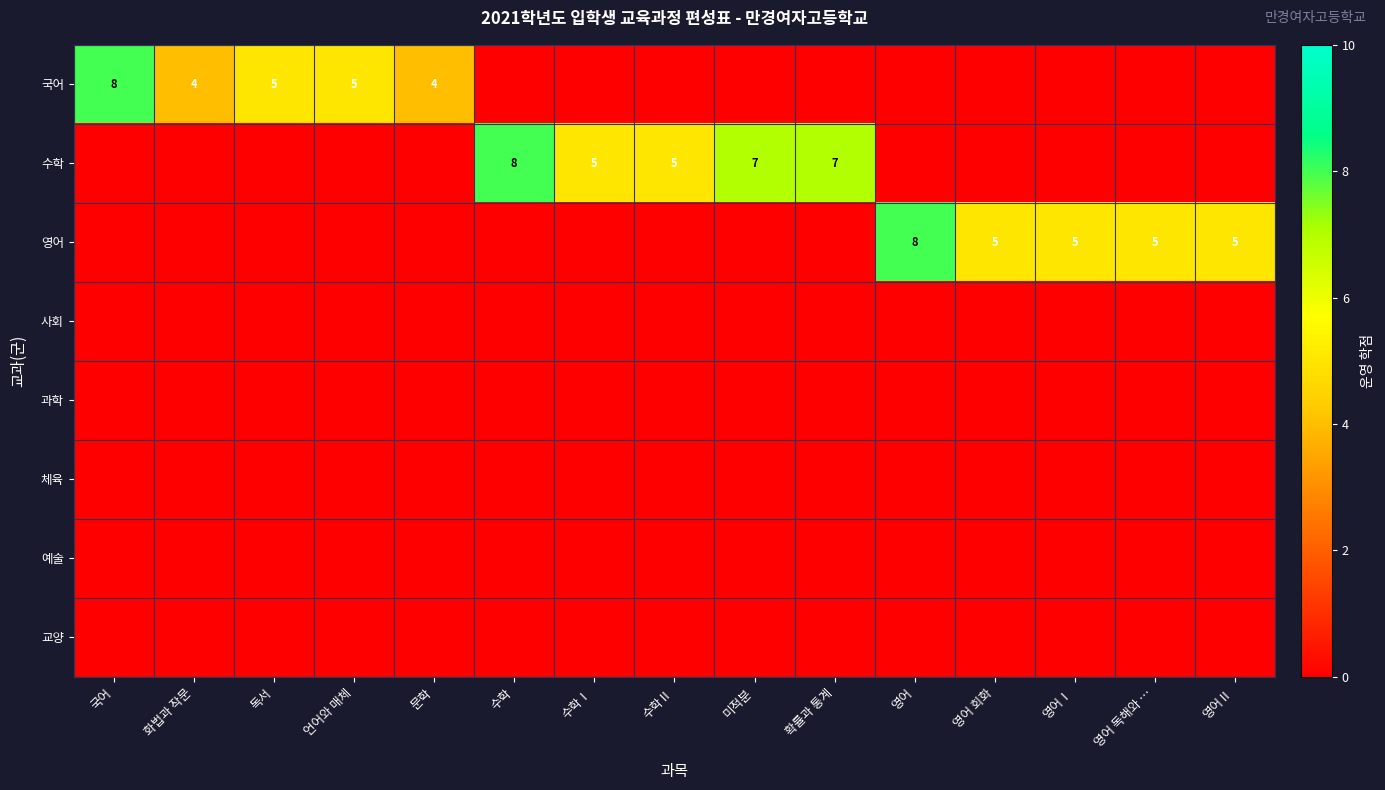

What is the spread (max minus min) of values at 미적분?

7